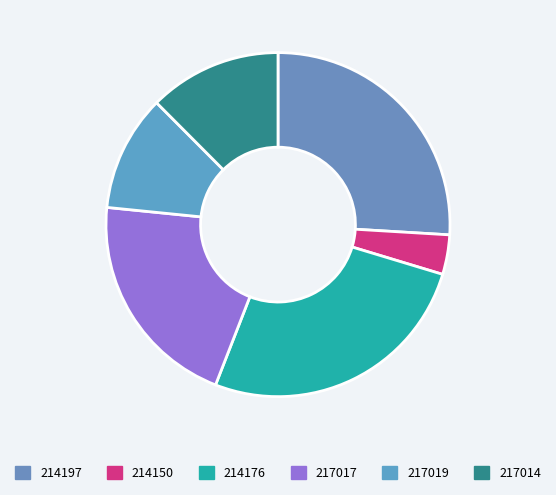

To the nearest percent, what portion does 217019 represent?

11%